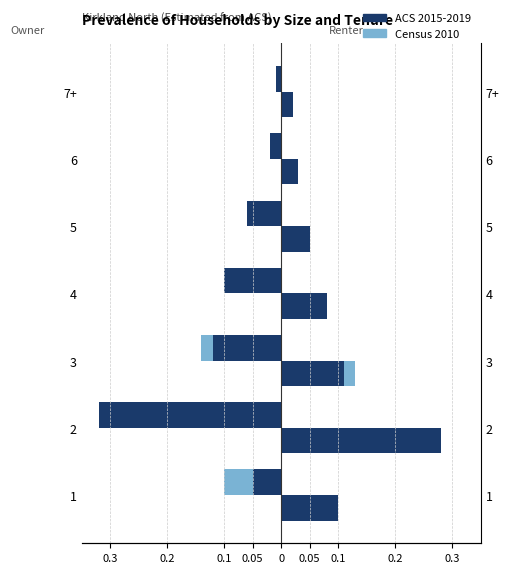

Between 1 and 3, which is larger?

1